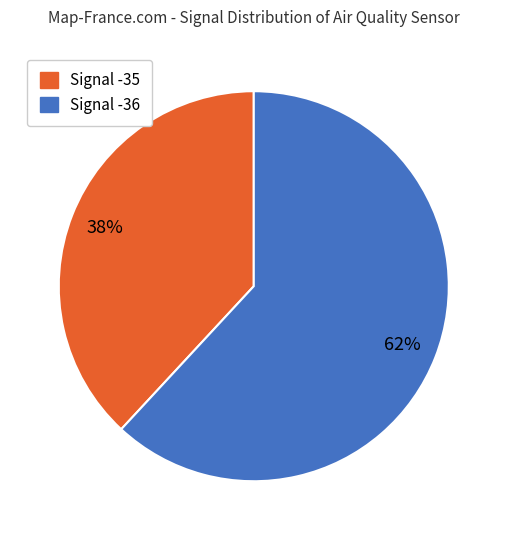

Count the number of slices in the pie.

2